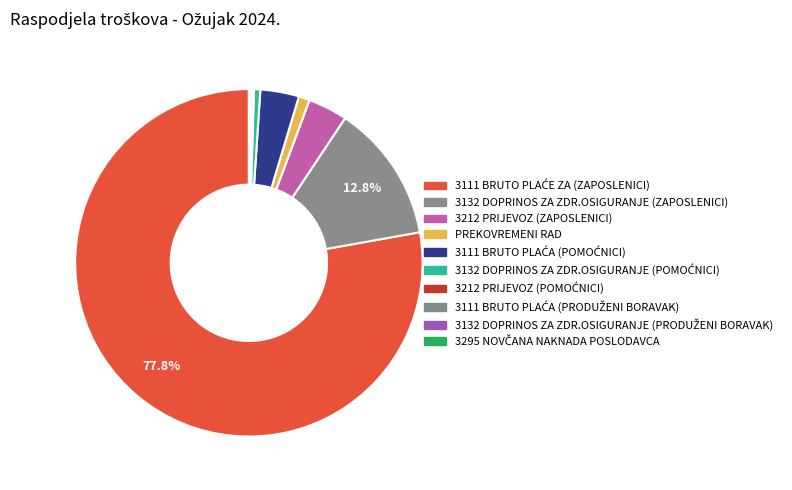

Which category has the smallest portion of the pie?

3295 NOVČANA NAKNADA POSLODAVCA